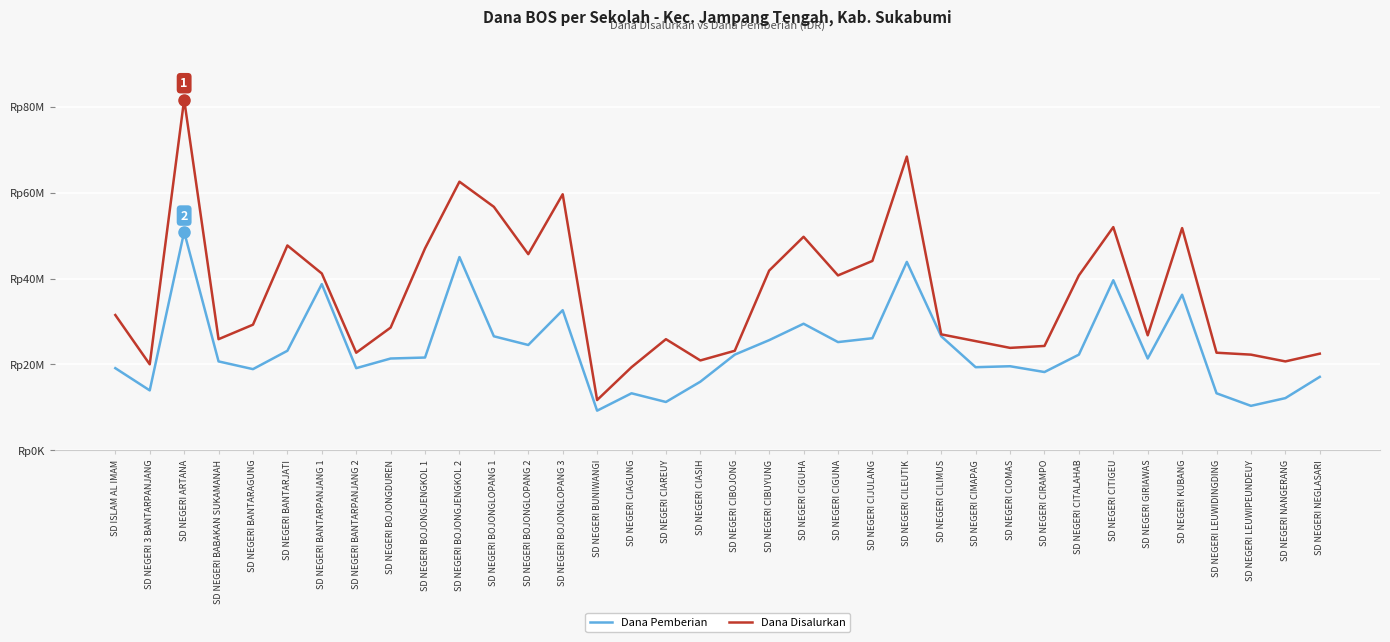

What is the difference between the second highest and second lowest values in the Dana Disalurkan series?

49050000